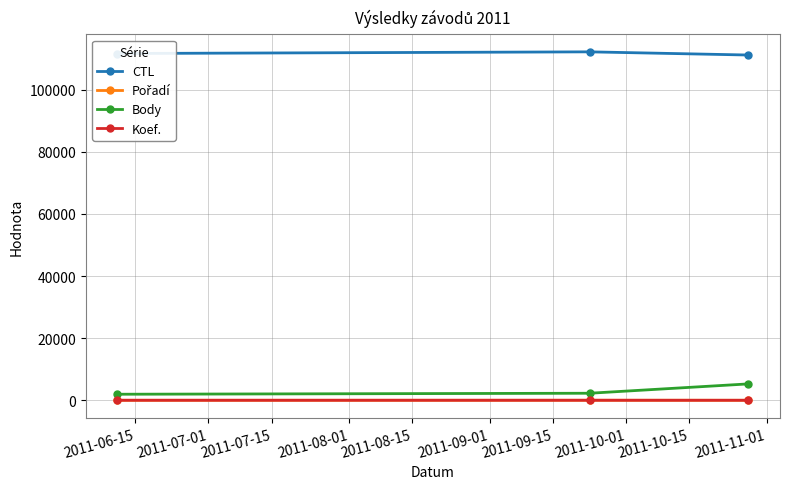

Which series has the largest total across all categories?

CTL